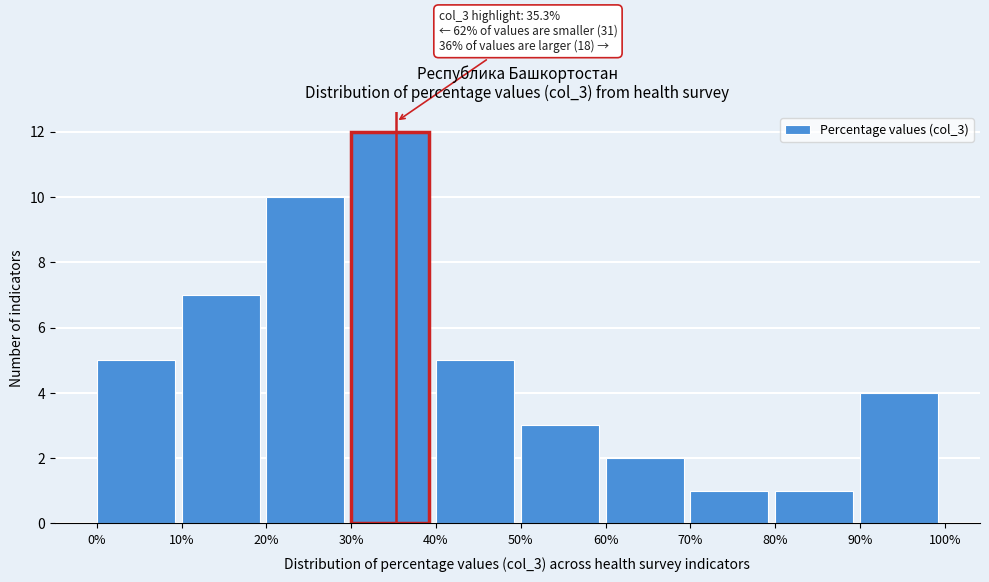

Which range on the x-axis has the tallest bar?

30% to 40%